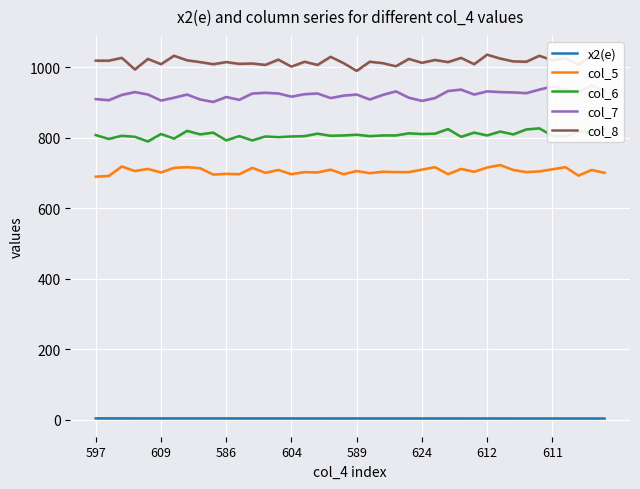

How many lines are shown in the chart?

5